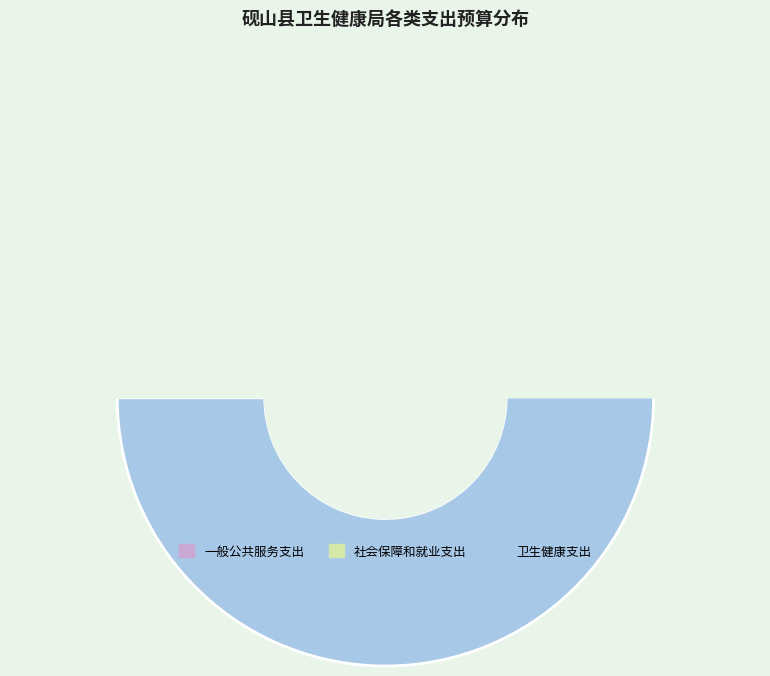

To the nearest percent, what is the difference between the largest and smallest slice percentages?

97%